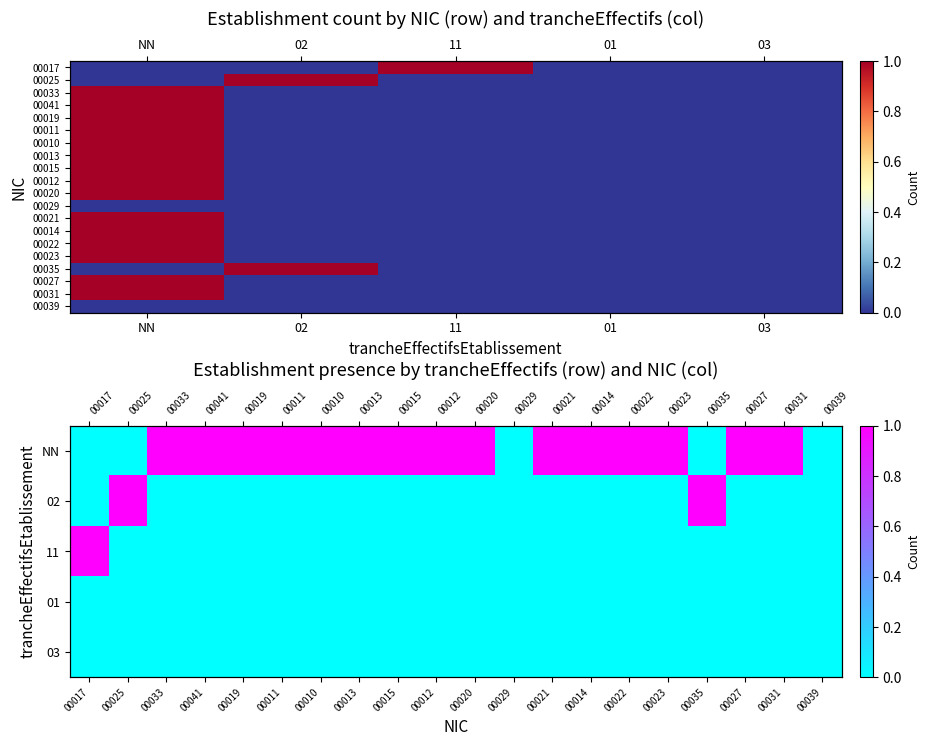

Which series has the widest spread of values?

00017